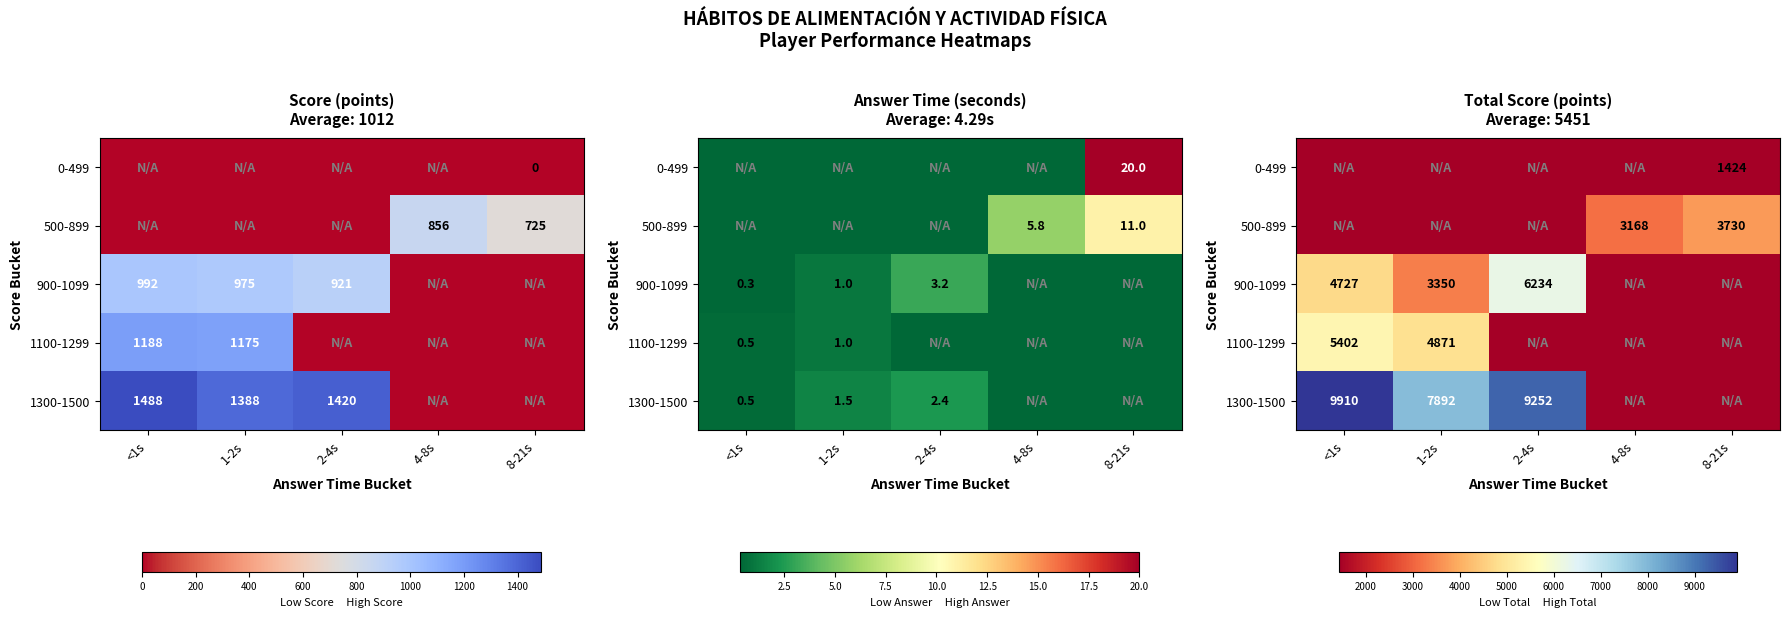

At which category does the chart reach its peak across all series?

<1s